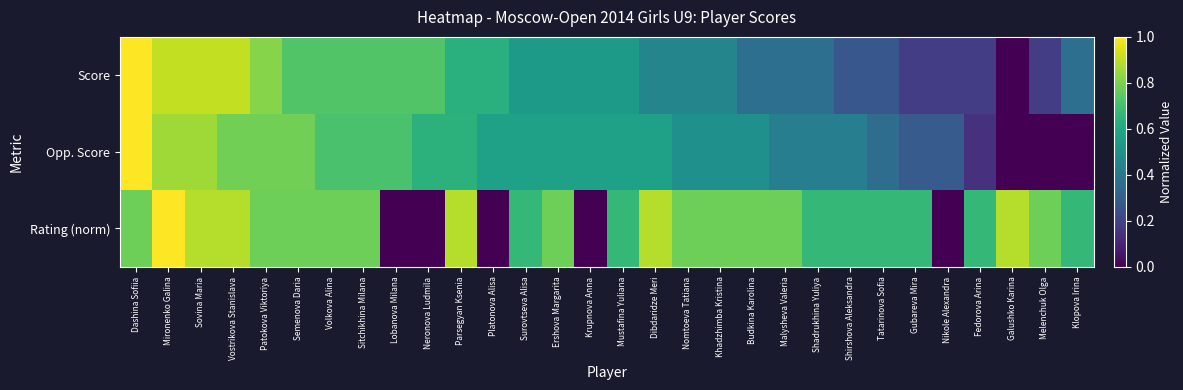

What is the total value across all series at Dibdaridze Meri?

1.9